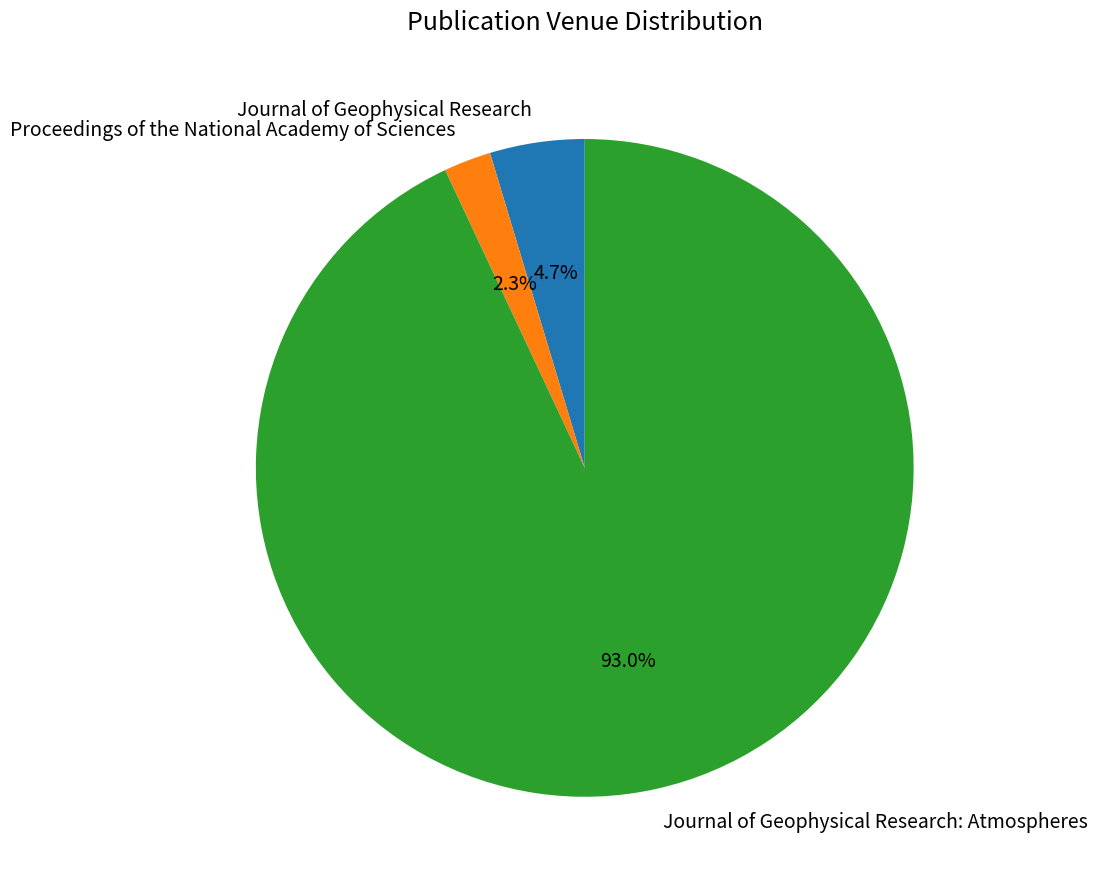

What is the total percentage of Journal of Geophysical Research: Atmospheres and Journal of Geophysical Research?

97.7%